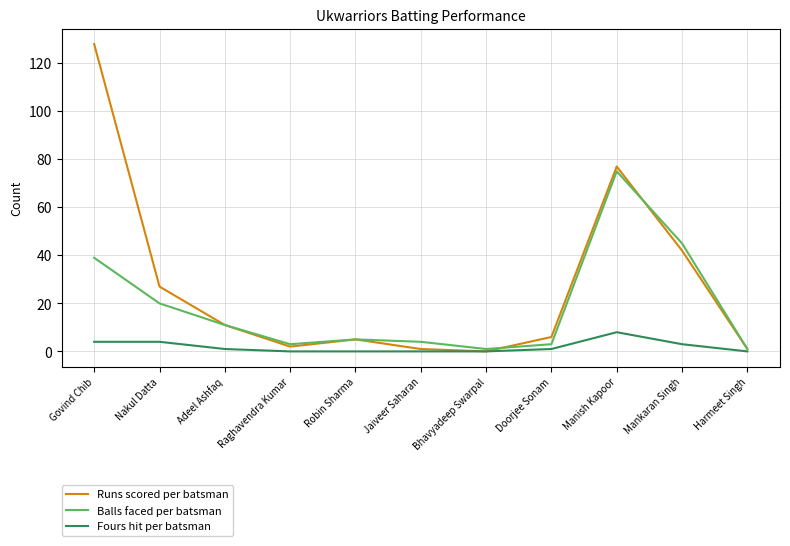

What position from the left is Mankaran Singh?

10